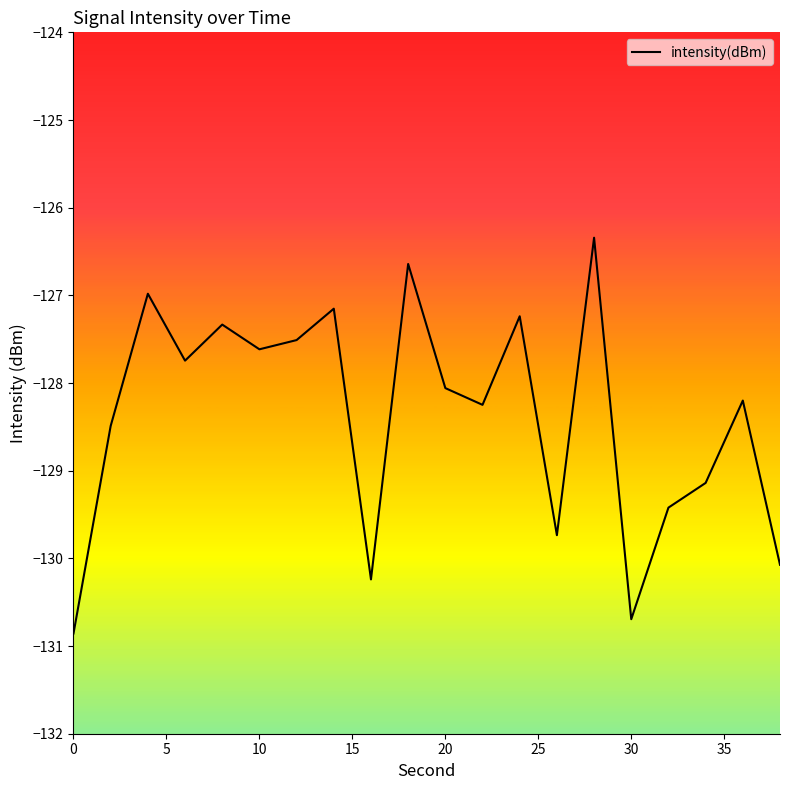

What is the difference between the maximum and minimum values?

4.5